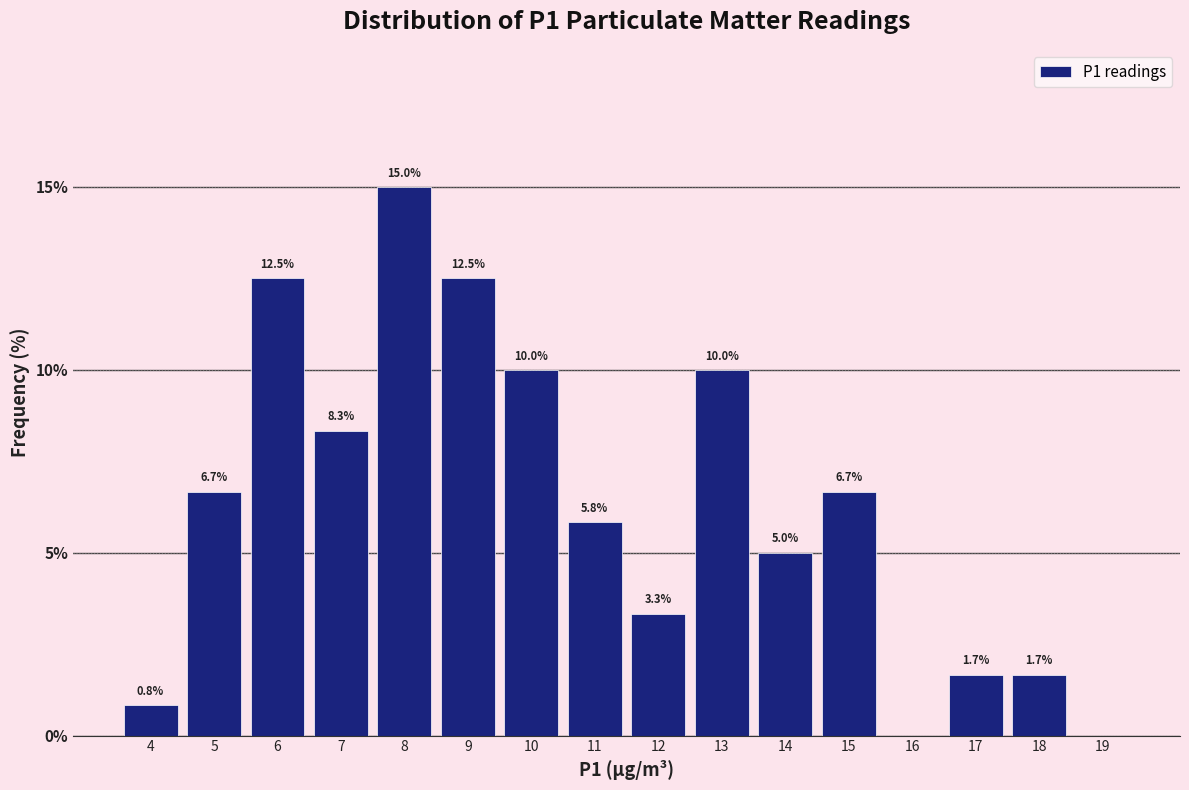

Reading left to right, list all the values displayed in this chart.

4=0.8	5=6.7	6=12.5	7=8.3	8=15.0	9=12.5	10=10.0	11=5.8	12=3.3	13=10.0	14=5.0	15=6.7	16=0.0	17=1.7	18=1.7	19=0.0